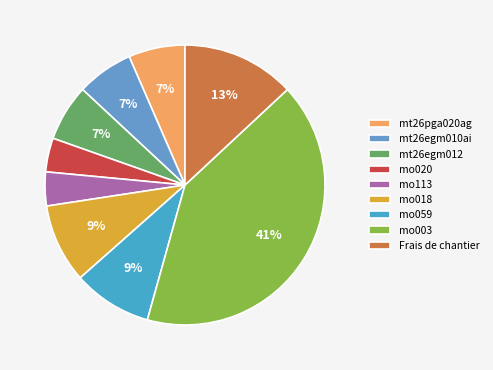

Approximately how many times larger is the value at mo059 compared to Frais de chantier?

0.7